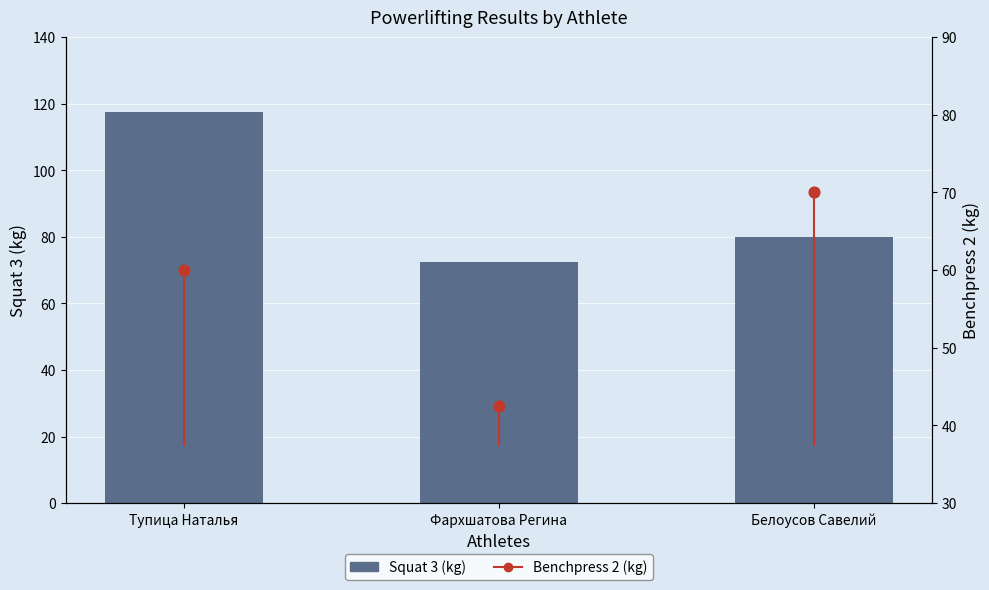

Which has a higher value, Фархшатова Регина or Белоусов Савелий?

Белоусов Савелий